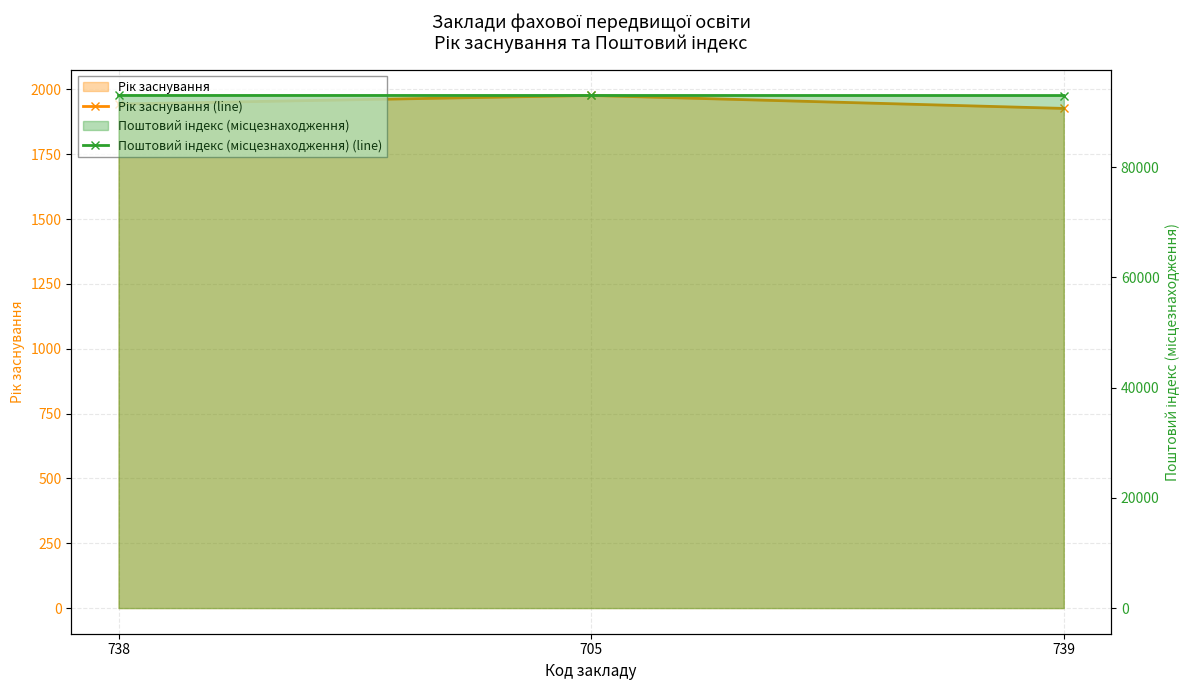

What is the difference between the maximum and minimum values in the Поштовий індекс (місцезнаходження) (line) series?

10